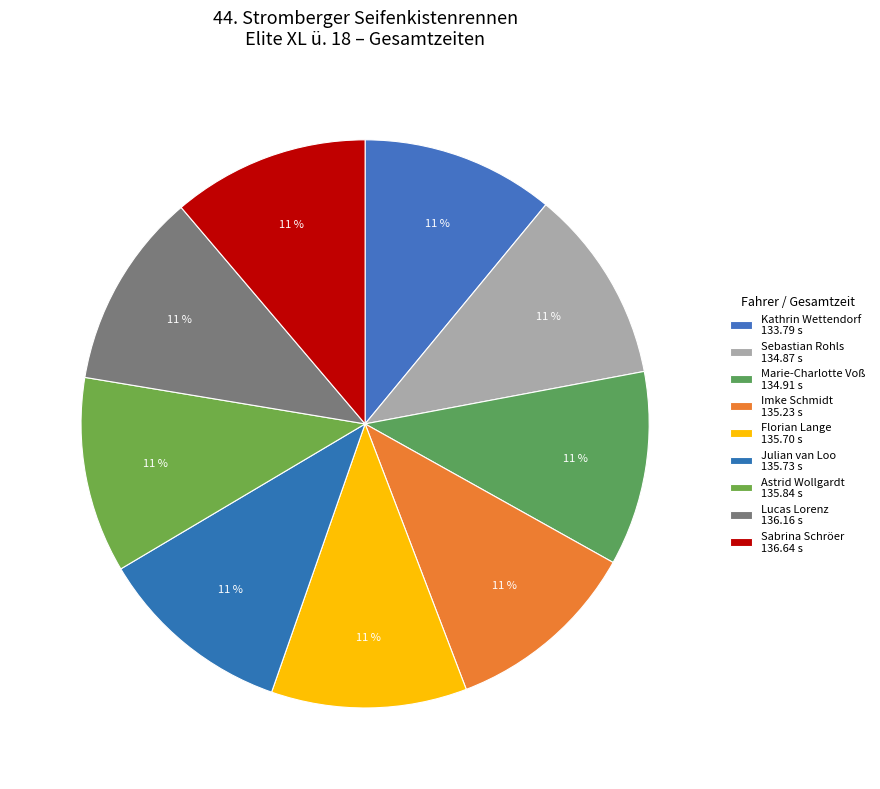

Which slice is the smallest?

Kathrin Wettendorf